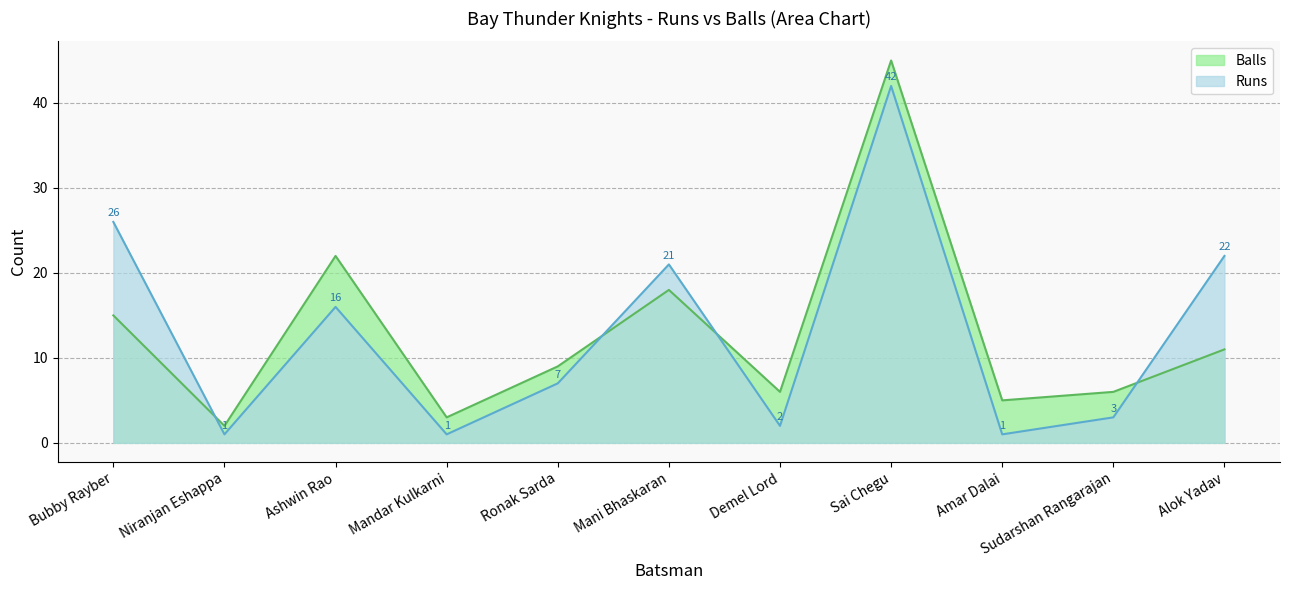

Which category has the highest value in the Balls series?

Sai Chegu